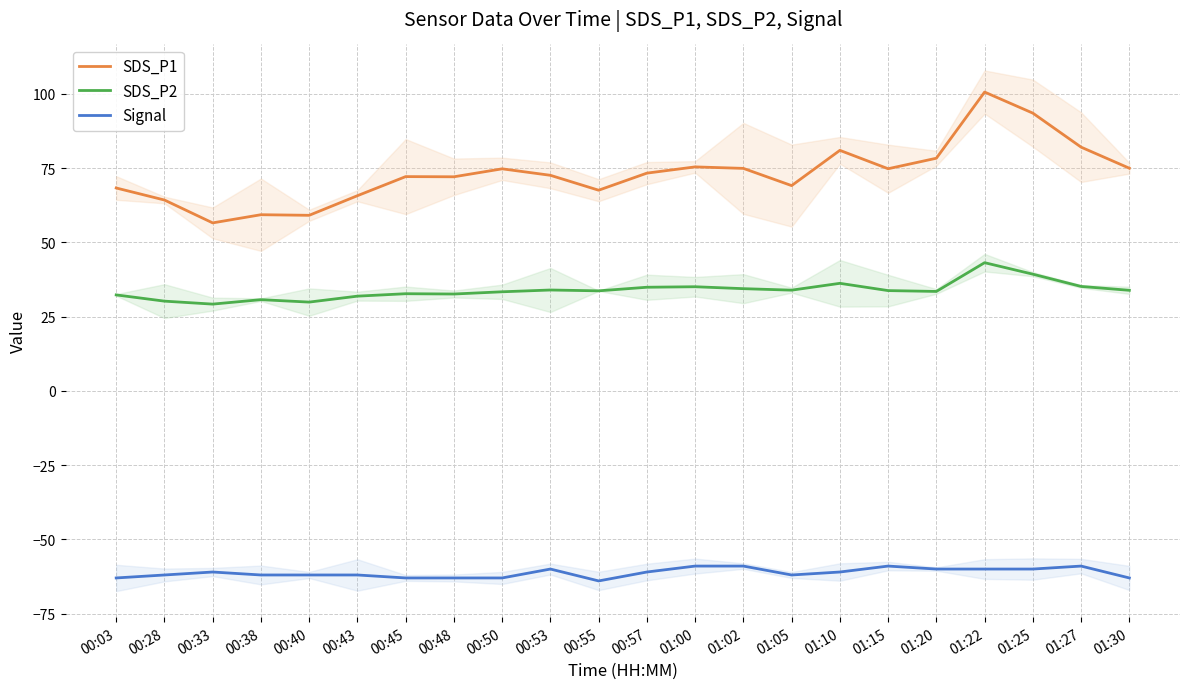

Reading left to right, what are all the values shown in this chart?

SDS_P1: 68.3	64.2	56.5	59.3	59.1	65.7	72.1	72.1	74.8	72.6	67.5	73.3	75.4	74.9	69.1	81.0	74.8	78.3	100.6	93.5	82.0	75.0
SDS_P2: 32.3	30.2	29.2	30.7	29.9	31.9	32.7	32.6	33.4	34.0	33.7	34.9	35.0	34.4	33.9	36.2	33.8	33.5	43.1	39.3	35.1	33.9
Signal: -63.0	-62.0	-61.0	-62.0	-62.0	-62.0	-63.0	-63.0	-63.0	-60.0	-64.0	-61.0	-59.0	-59.0	-62.0	-61.0	-59.0	-60.0	-60.0	-60.0	-59.0	-63.0